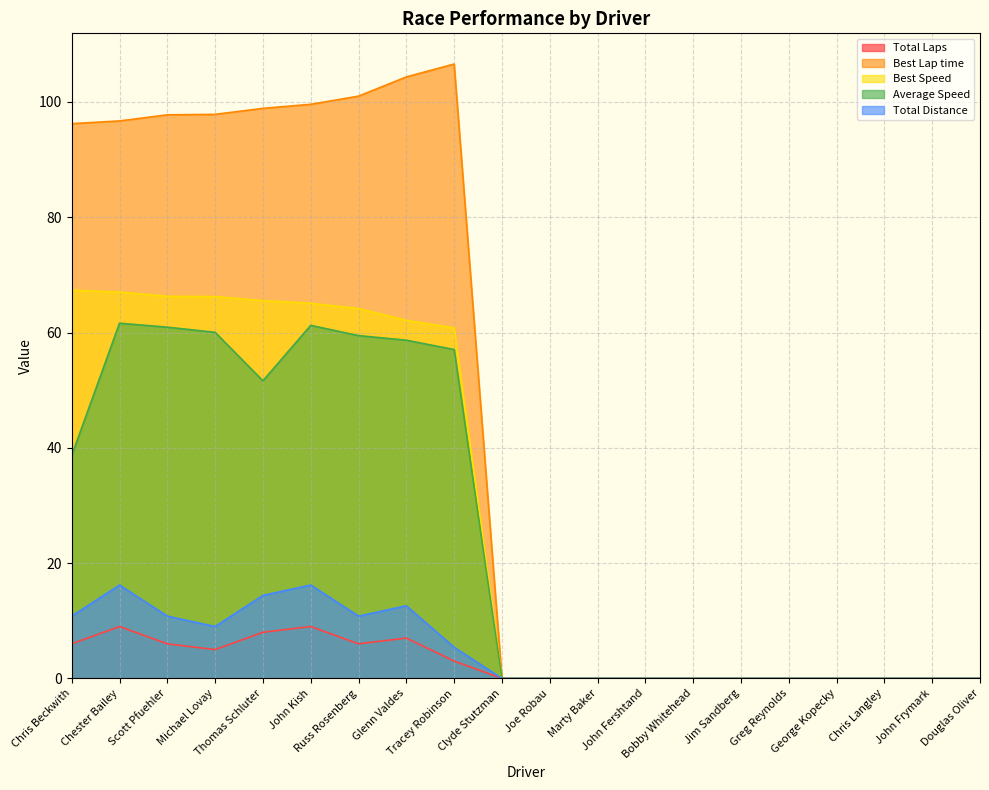

True or false: Best Speed has more than 1 points higher than both neighbors.

False